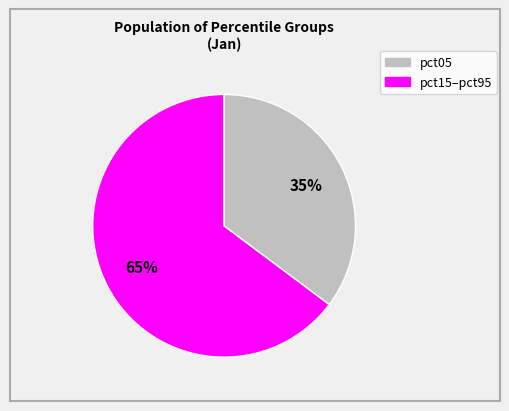

To the nearest percent, what is the difference between the largest and smallest slice percentages?

30%